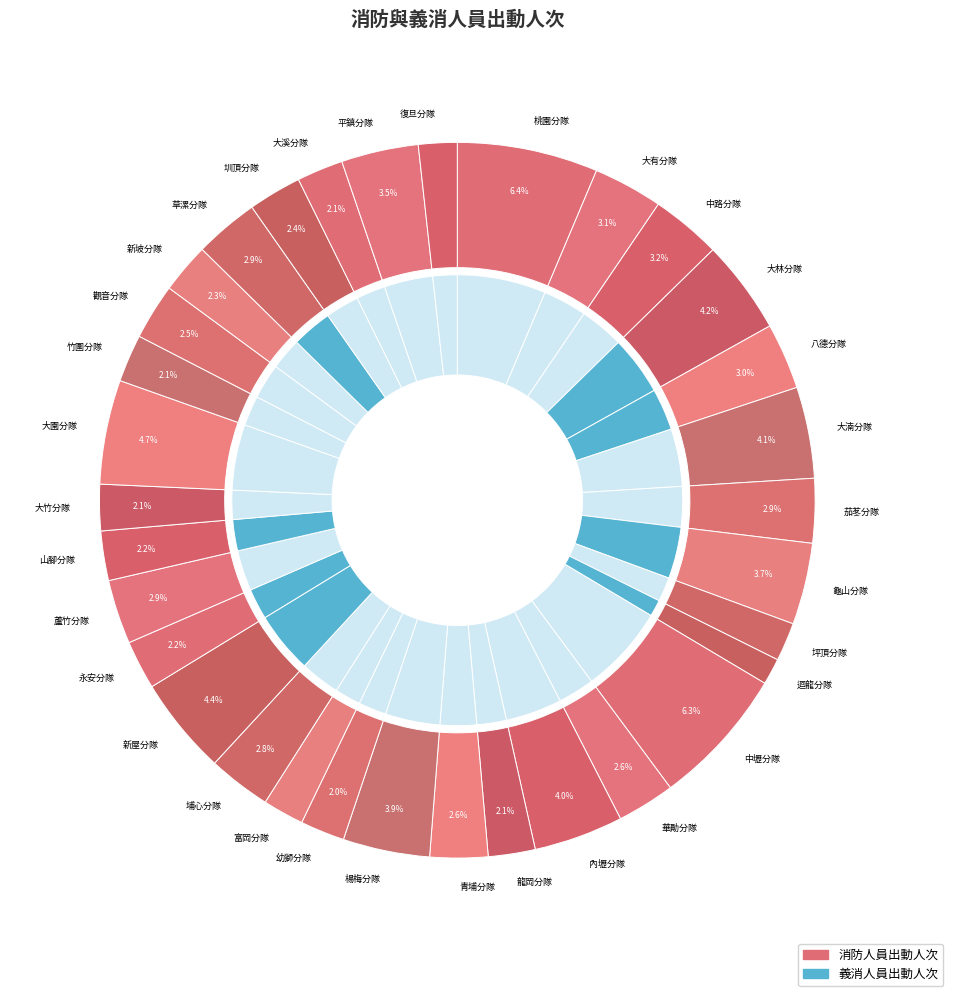

Between 中壢分隊 and 永安分隊, which is larger?

中壢分隊